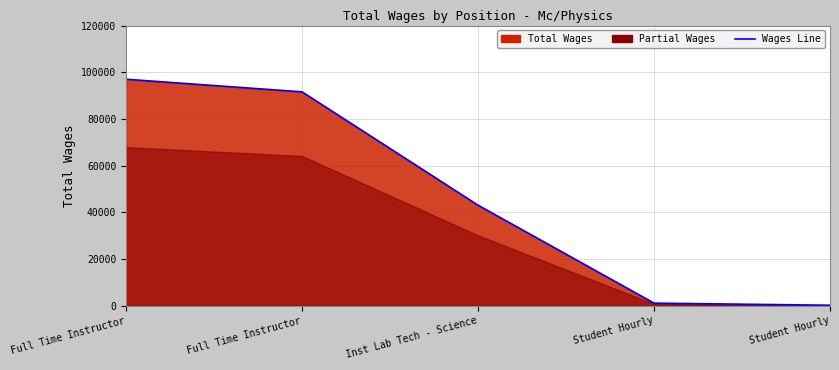

At which label does the data first exceed 43028?

Full Time Instructor